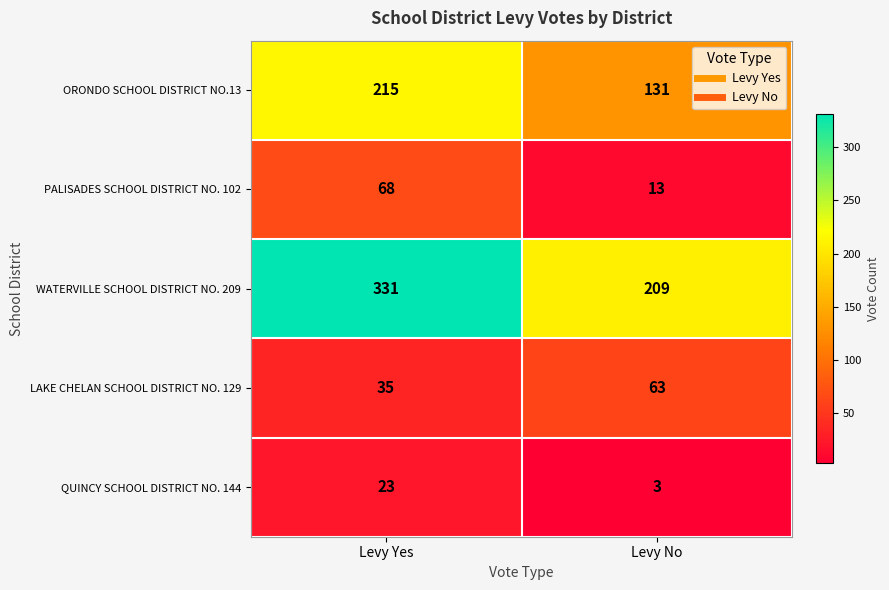

Reading left to right, what are all the values shown in this chart?

ORONDO SCHOOL DISTRICT NO.13: Levy Yes=215	Levy No=131
PALISADES SCHOOL DISTRICT NO. 102: Levy Yes=68	Levy No=13
WATERVILLE SCHOOL DISTRICT NO. 209: Levy Yes=331	Levy No=209
LAKE CHELAN SCHOOL DISTRICT NO. 129: Levy Yes=35	Levy No=63
QUINCY SCHOOL DISTRICT NO. 144: Levy Yes=23	Levy No=3